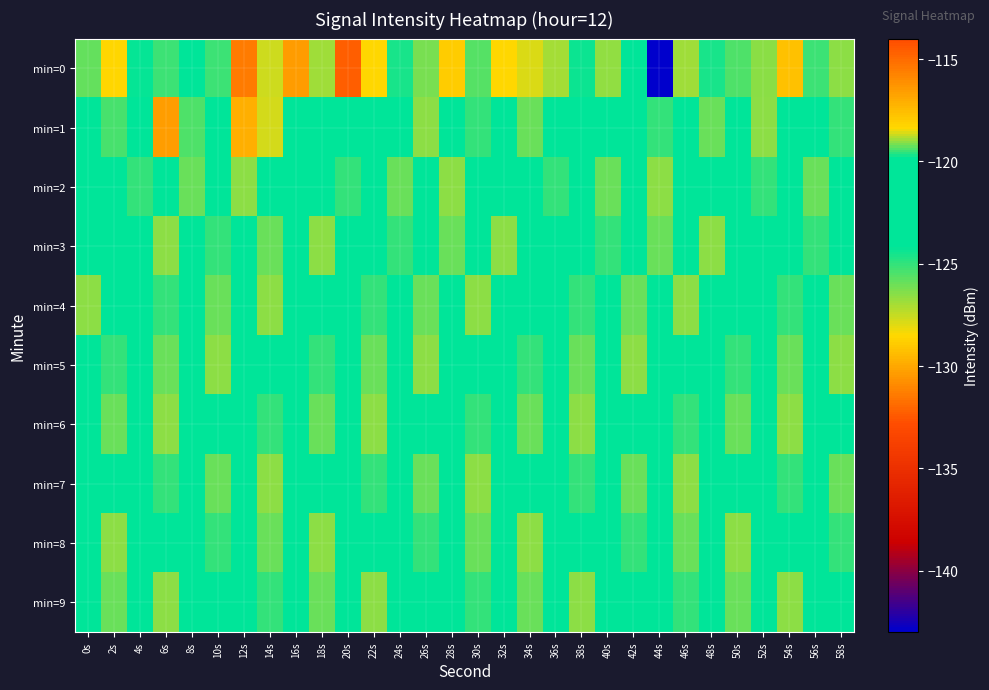

What is the spread (max minus min) of values at 44s?

24.0